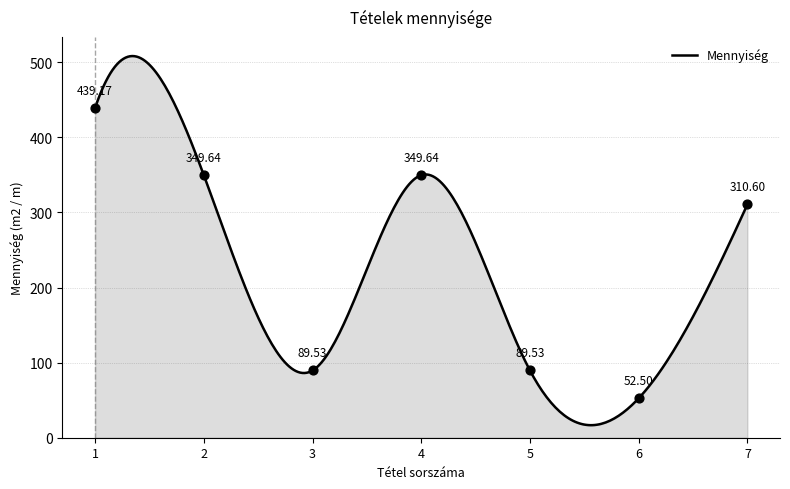

What is the ratio of the value at 1 to the value at 5?

4.9